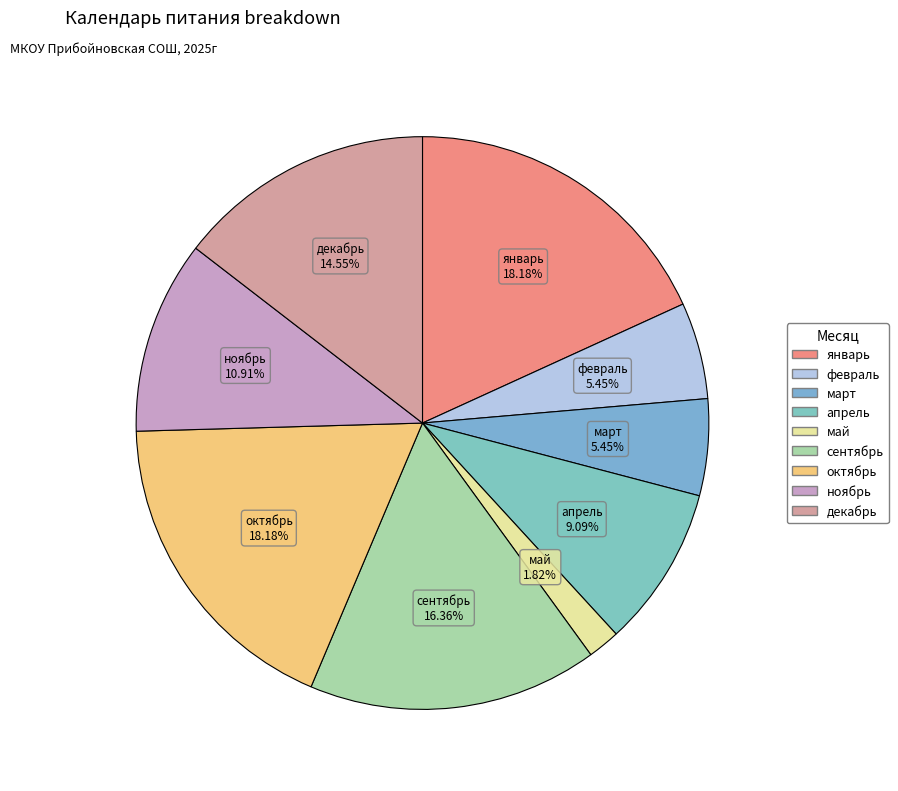

Which slice is the smallest?

май